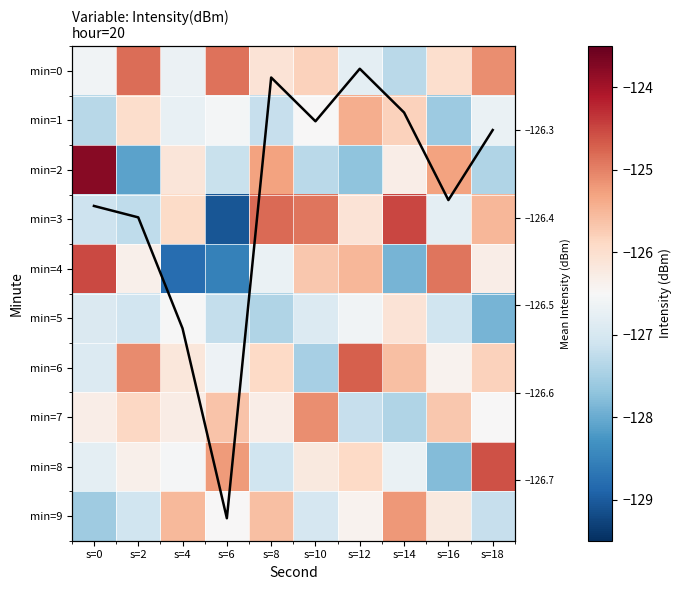

What is the sum of all min=3 values?

-1262.0